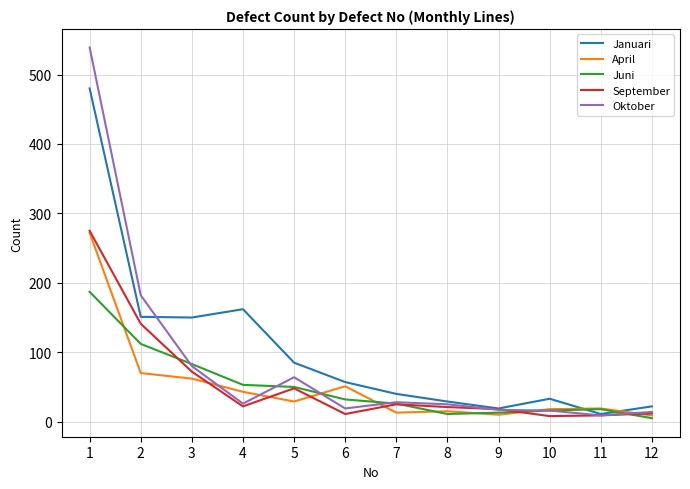

Is the value of Oktober at 5 greater than the value of Januari at 7?

Yes